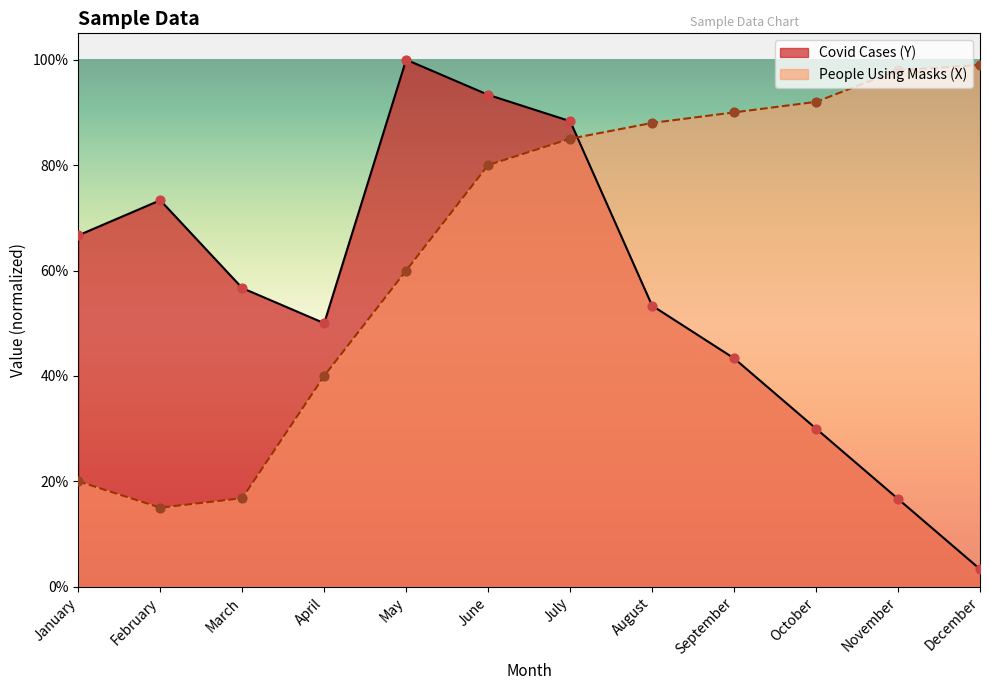

At how many categories does at least one series exceed 0?

12